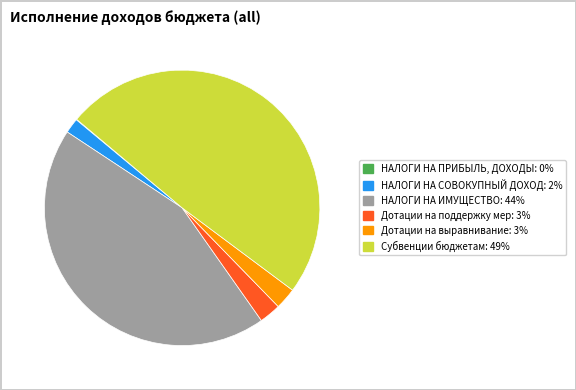

Does any single category account for the majority?

No